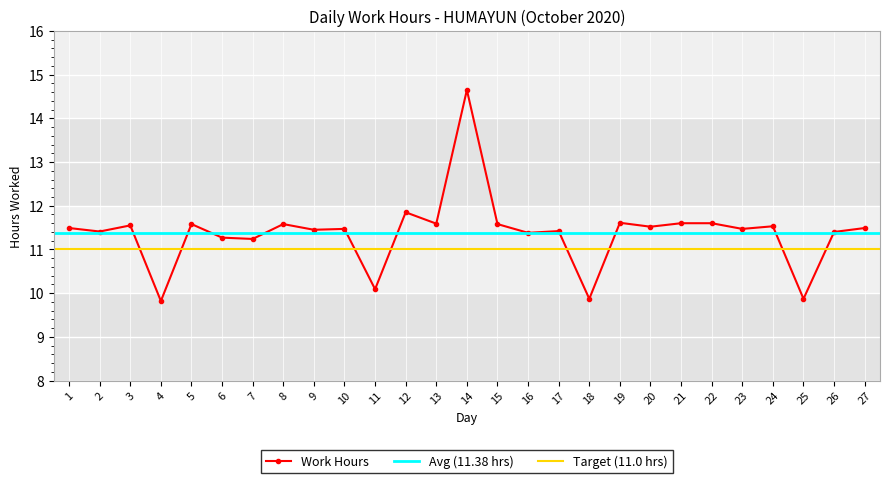

Which category has the lowest value across all series?

4